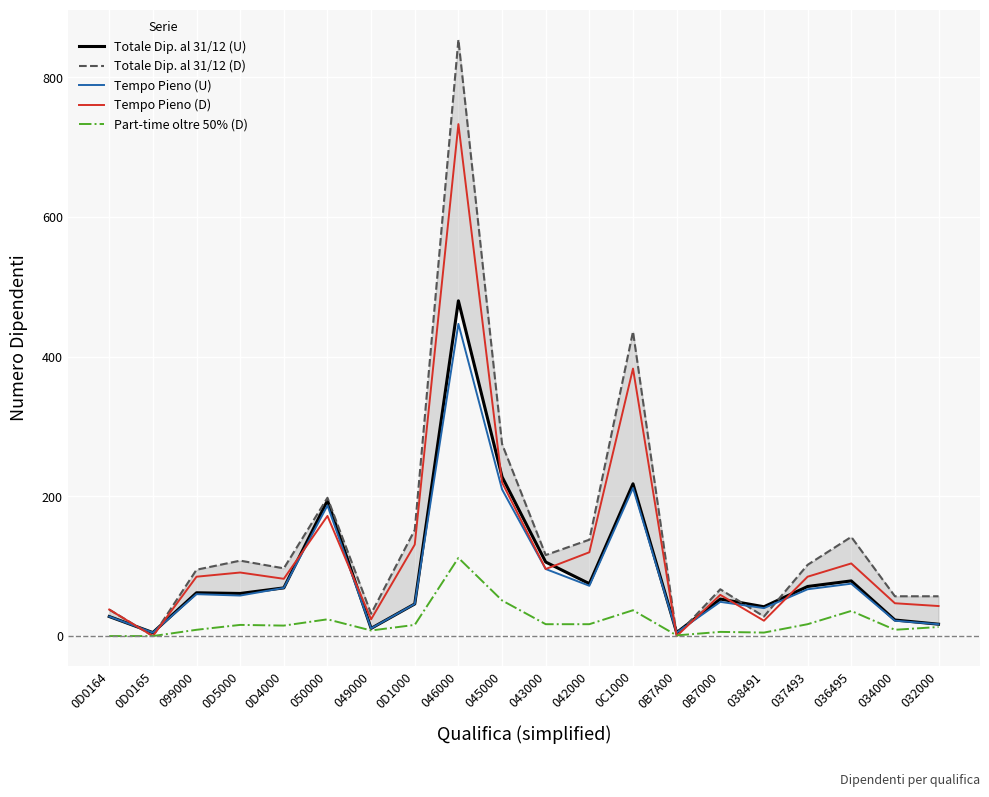

Reading left to right, list all the values displayed in this chart.

Totale Dip. al 31/12 (U): 0D0164=28	0D0165=5	099000=62	0D5000=61	0D4000=69	050000=194	049000=11	0D1000=46	046000=480	045000=228	043000=106	042000=75	0C1000=218	0B7A00=5	0B7000=53	038491=42	037493=71	036495=79	034000=23	032000=17
Totale Dip. al 31/12 (D): 0D0164=38	0D0165=0	099000=95	0D5000=108	0D4000=97	050000=198	049000=32	0D1000=152	046000=854	045000=275	043000=116	042000=138	0C1000=436	0B7A00=1	0B7000=67	038491=28	037493=102	036495=142	034000=57	032000=57
Tempo Pieno (U): 0D0164=28	0D0165=5	099000=60	0D5000=58	0D4000=69	050000=187	049000=11	0D1000=46	046000=447	045000=210	043000=96	042000=72	0C1000=212	0B7A00=5	0B7000=49	038491=40	037493=67	036495=75	034000=22	032000=17
Tempo Pieno (D): 0D0164=38	0D0165=0	099000=85	0D5000=91	0D4000=82	050000=172	049000=24	0D1000=131	046000=733	045000=220	043000=96	042000=120	0C1000=383	0B7A00=0	0B7000=59	038491=22	037493=85	036495=104	034000=47	032000=43
Part-time oltre 50% (D): 0D0164=0	0D0165=0	099000=9	0D5000=16	0D4000=15	050000=24	049000=8	0D1000=16	046000=112	045000=51	043000=17	042000=17	0C1000=37	0B7A00=1	0B7000=6	038491=5	037493=17	036495=36	034000=9	032000=13